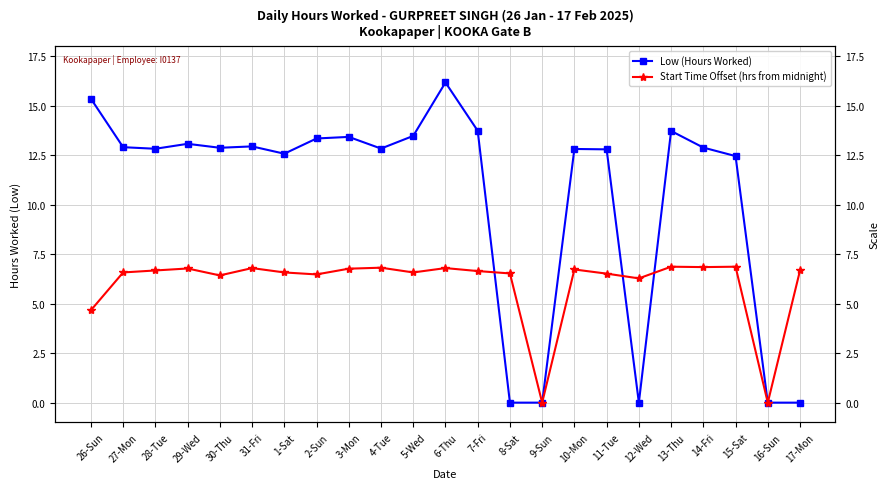

List the series in order of their overall mean, lowest first.

Start Time Offset (hrs from midnight), Low (Hours Worked)